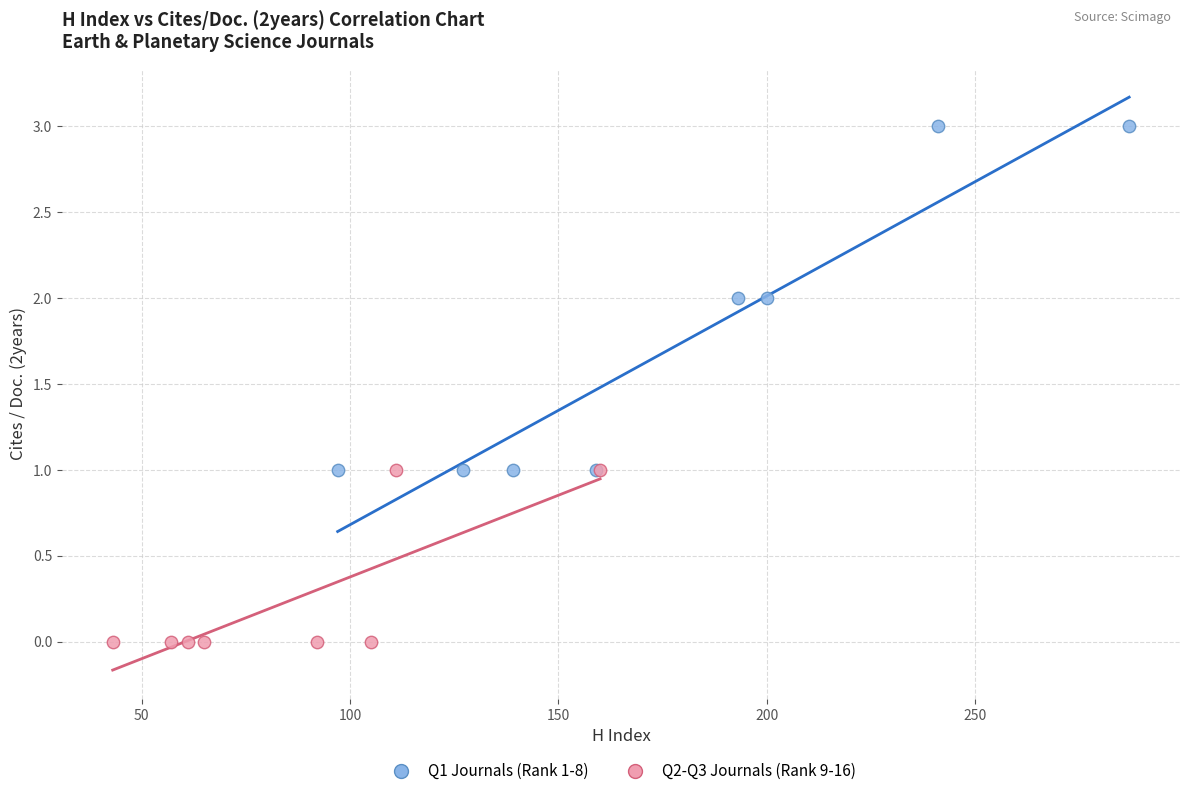

Which series has the largest Y range (max minus min)?

Q1 Journals (Rank 1-8)